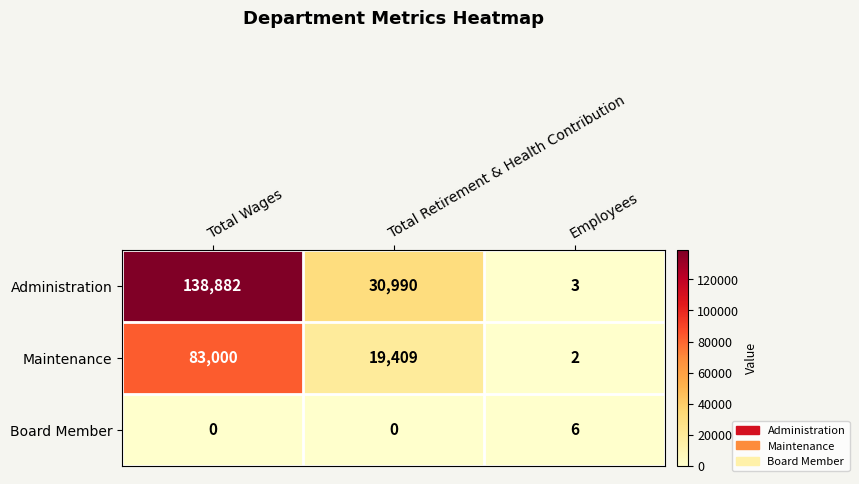

What is the greatest value displayed?

138882